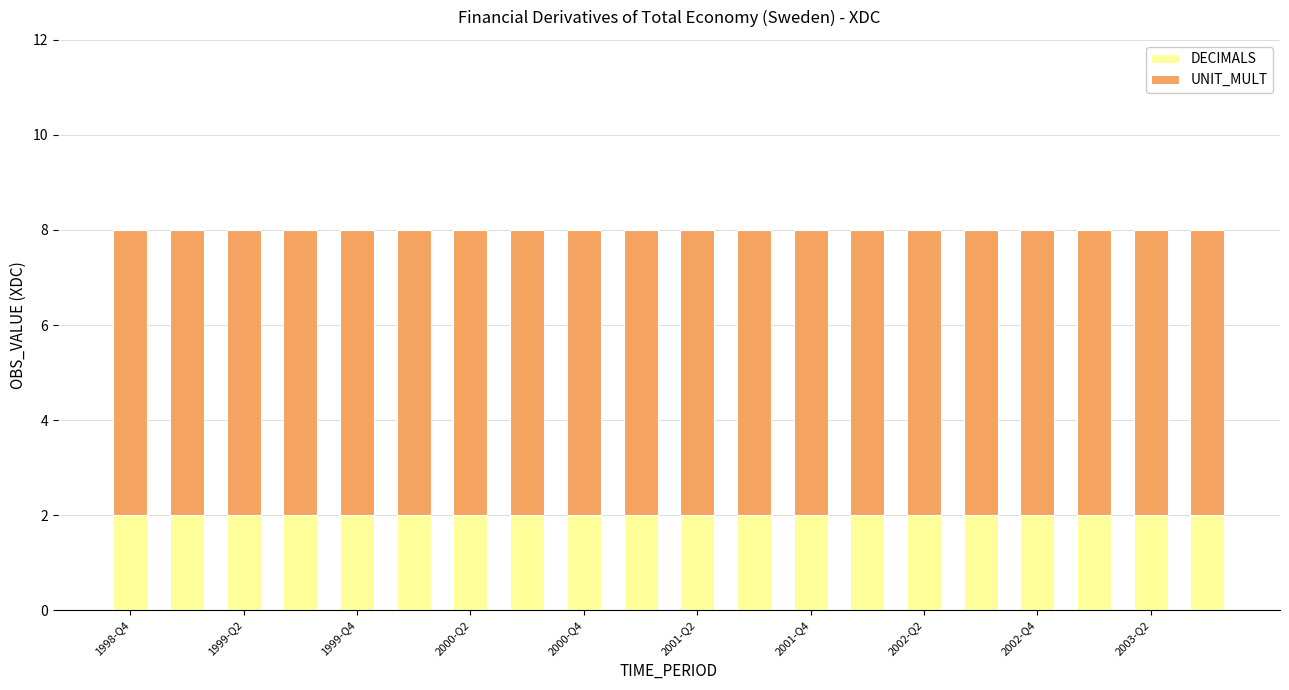

How many bars are there in total?

20